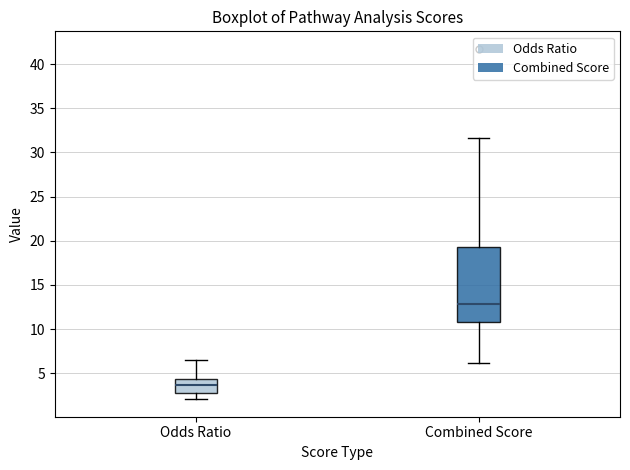

Reading left to right, read every box against the y-axis: the position of its median line, the range the box covers, and the ends of its whiskers. The values are not printed on the chart, so give them approximately, as read against the axis.

Odds Ratio: median 3.5, box 3.0 to 4.5, whiskers 2.0 to 6.5
Combined Score: median 13.0, box 11.0 to 19.5, whiskers 6.0 to 31.5